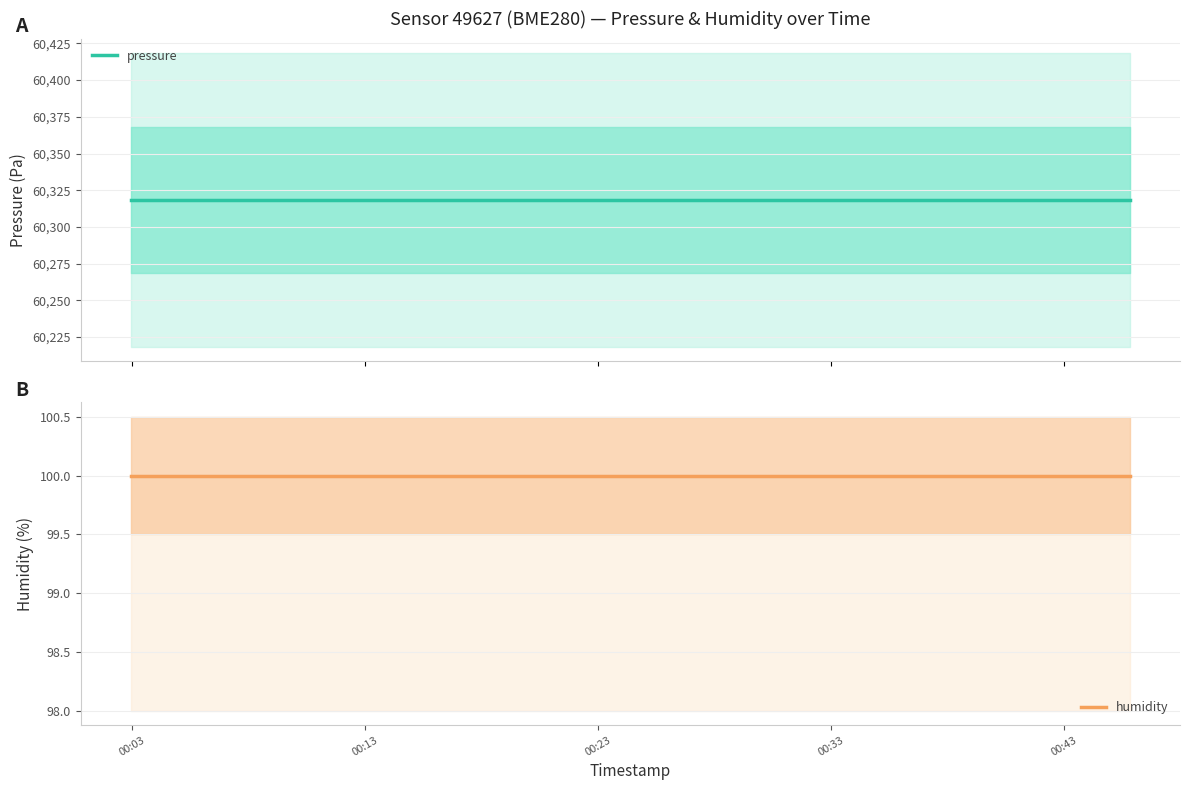

At which category is the sum across all series the highest?

00:03